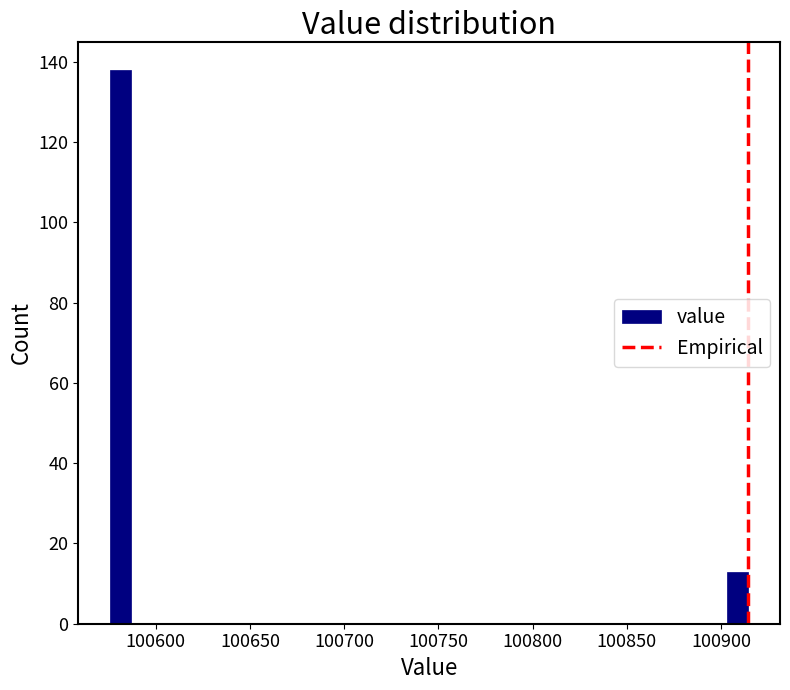

Read against the x-axis, roughly where is the centre of the tallest bar?

100580